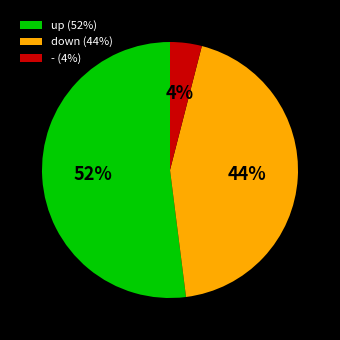

How many segments does this pie chart have?

3